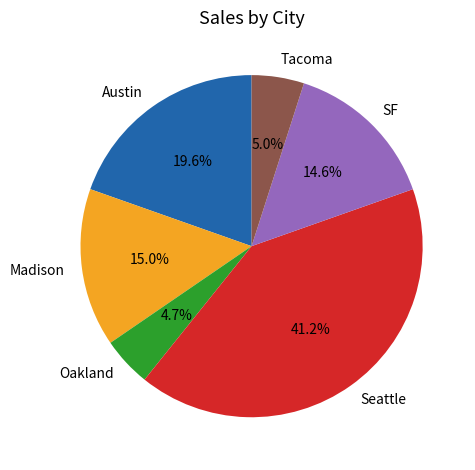

Which slice is the largest?

Seattle